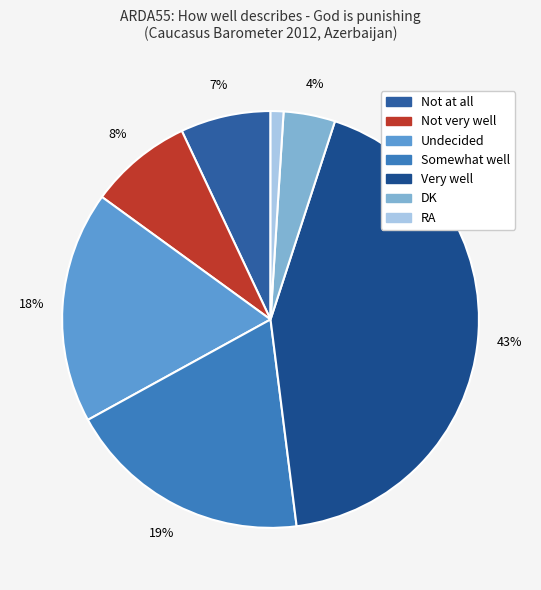

Which category has the biggest portion of the pie?

Very well